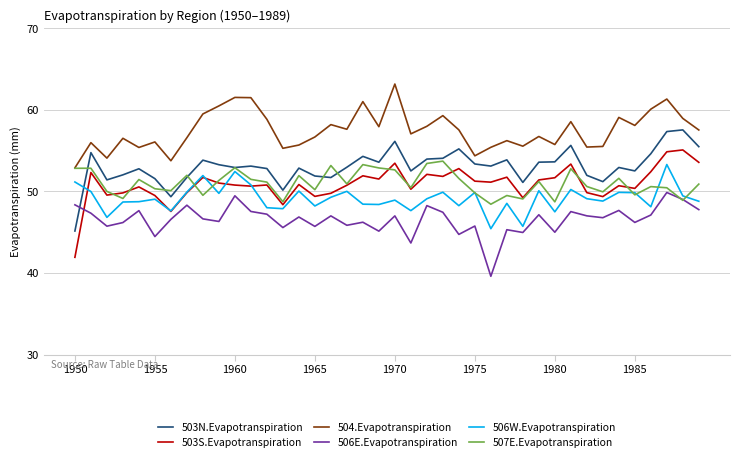

Which series has the largest range (max minus min)?

503S.Evapotranspiration